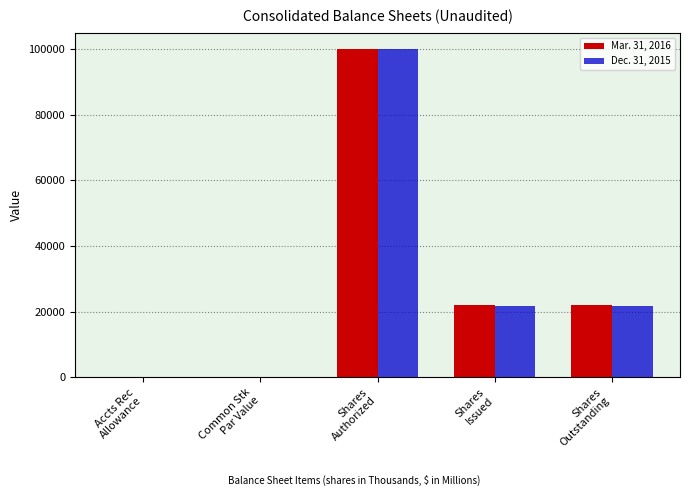

What is the maximum value shown in the chart?

100000.0